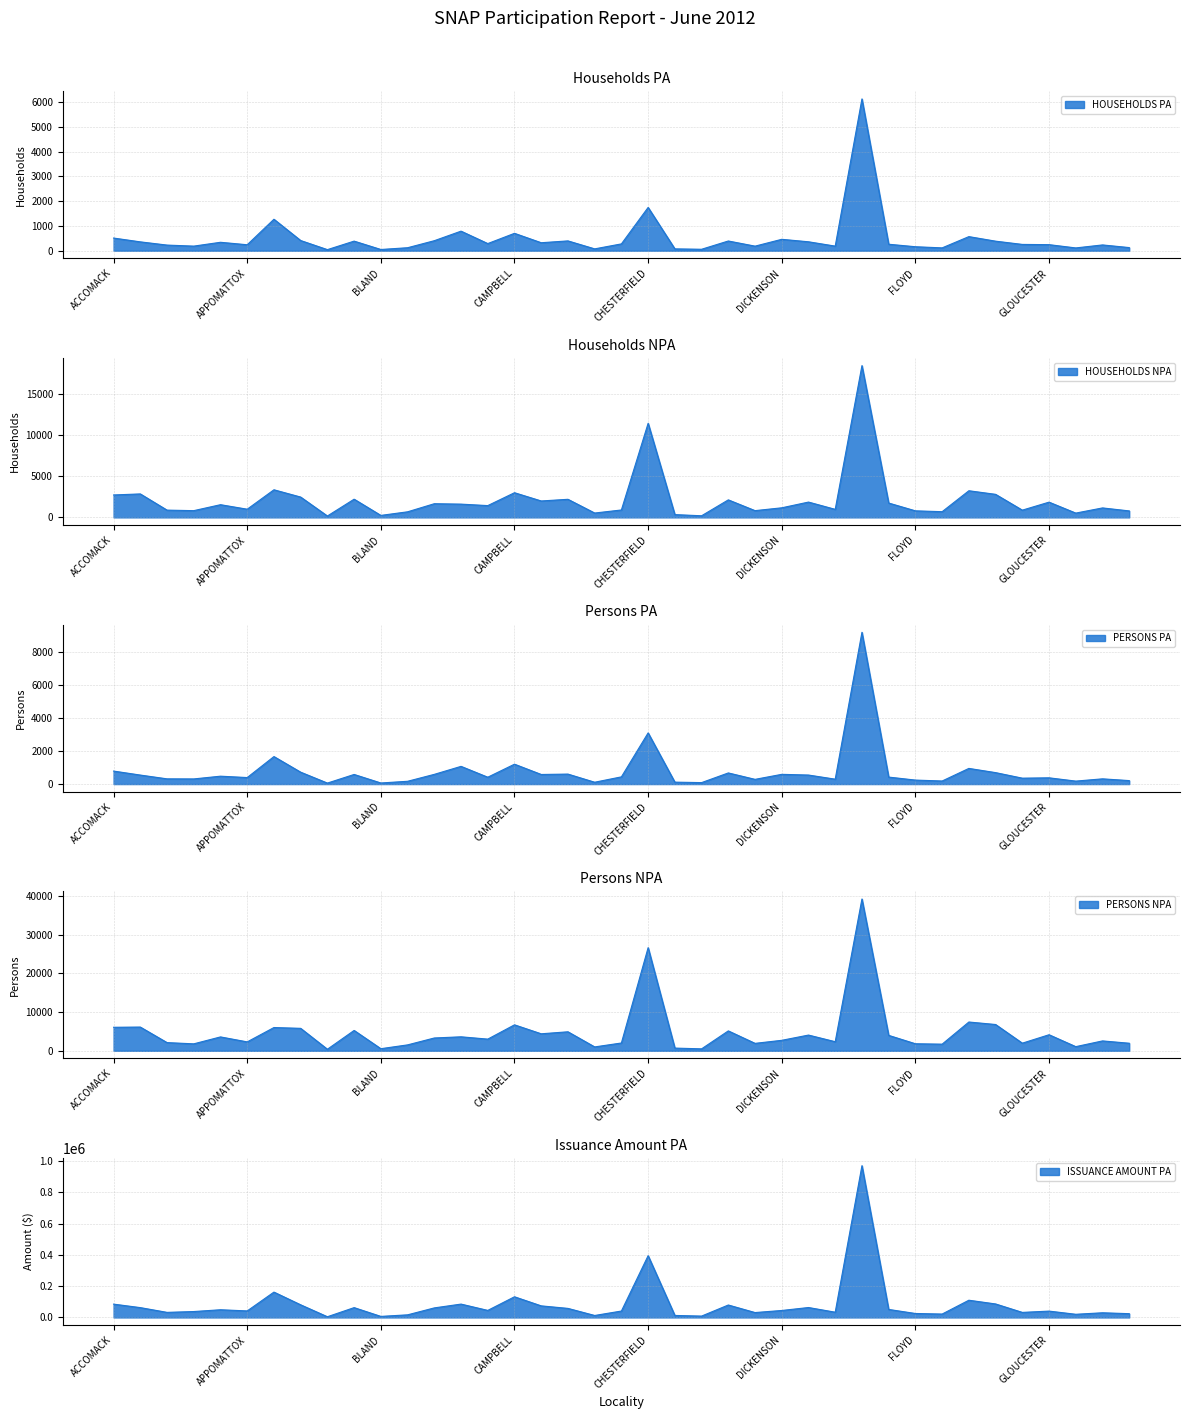

What is the value of the HOUSEHOLDS NPA point at the 25th from the left?

819